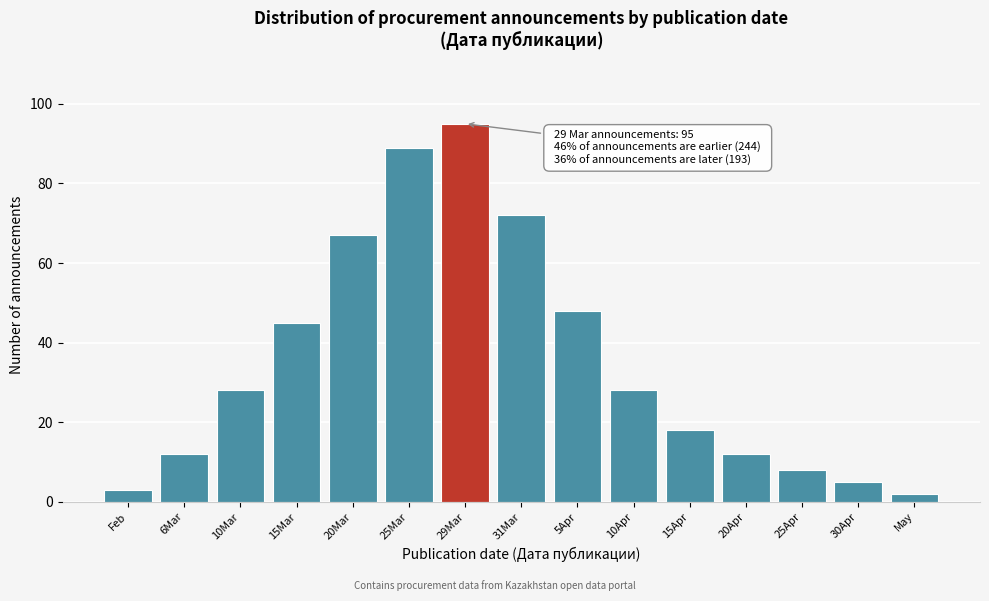

Reading left to right, list all the values displayed in this chart.

3	12	28	45	67	89	95	72	48	28	18	12	8	5	2